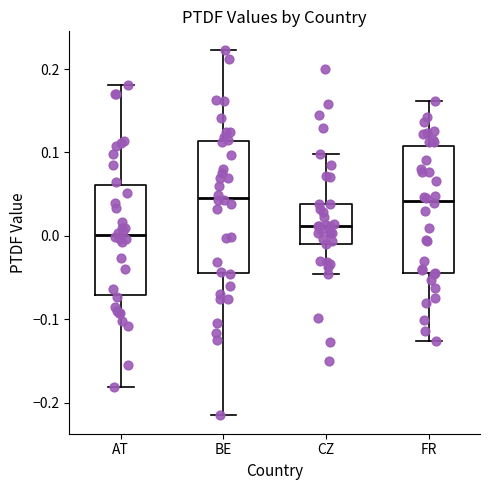

Which box's median line is the lowest?

AT